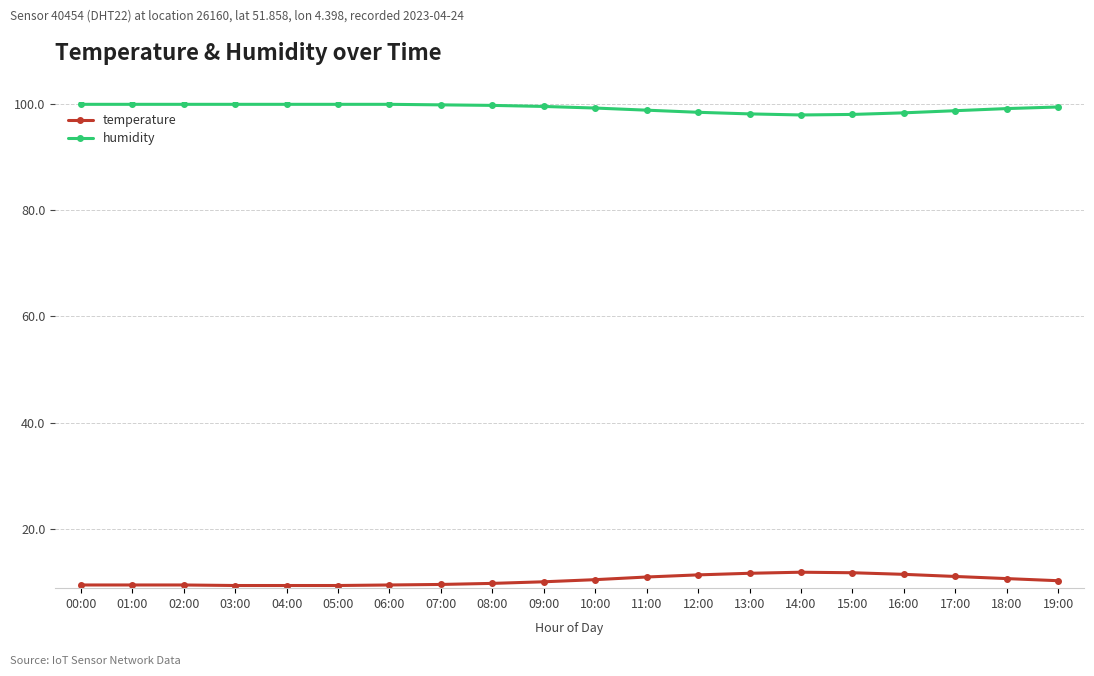

Rank the series by their average value, from highest to lowest.

humidity, temperature